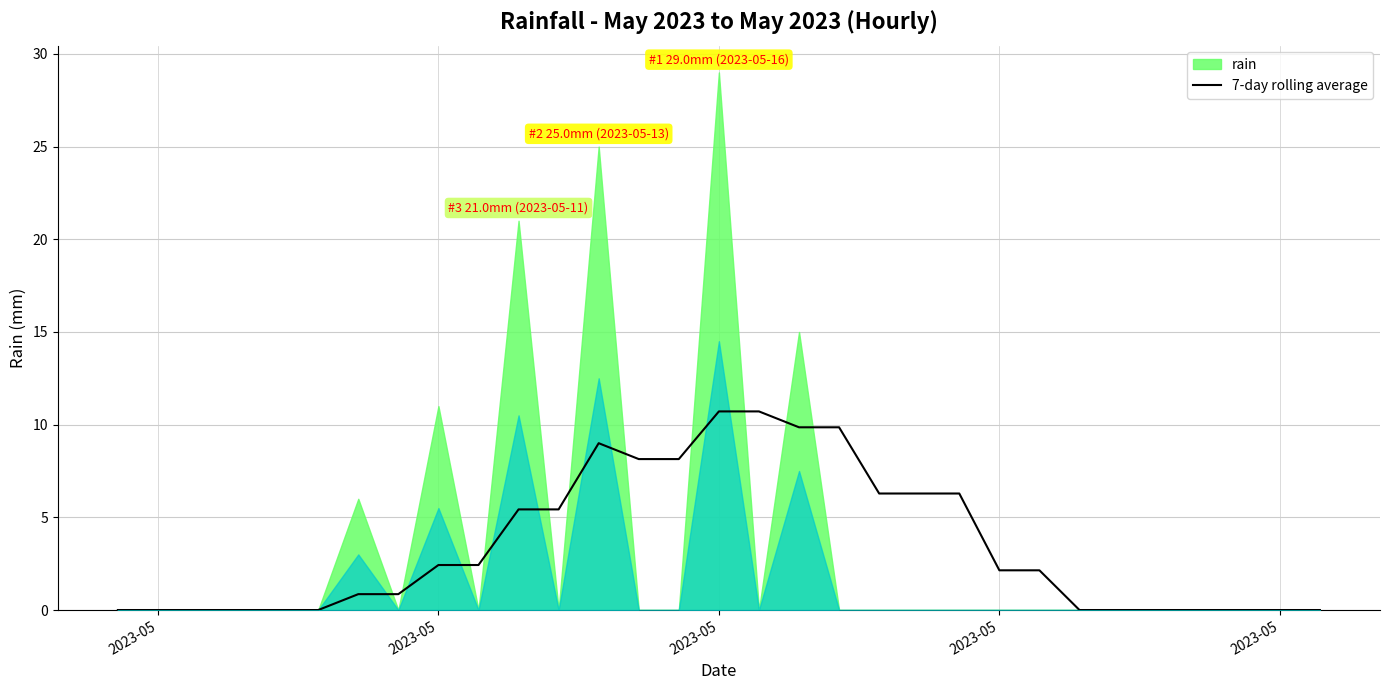

What is the value of the 14th point from the left?

8.1